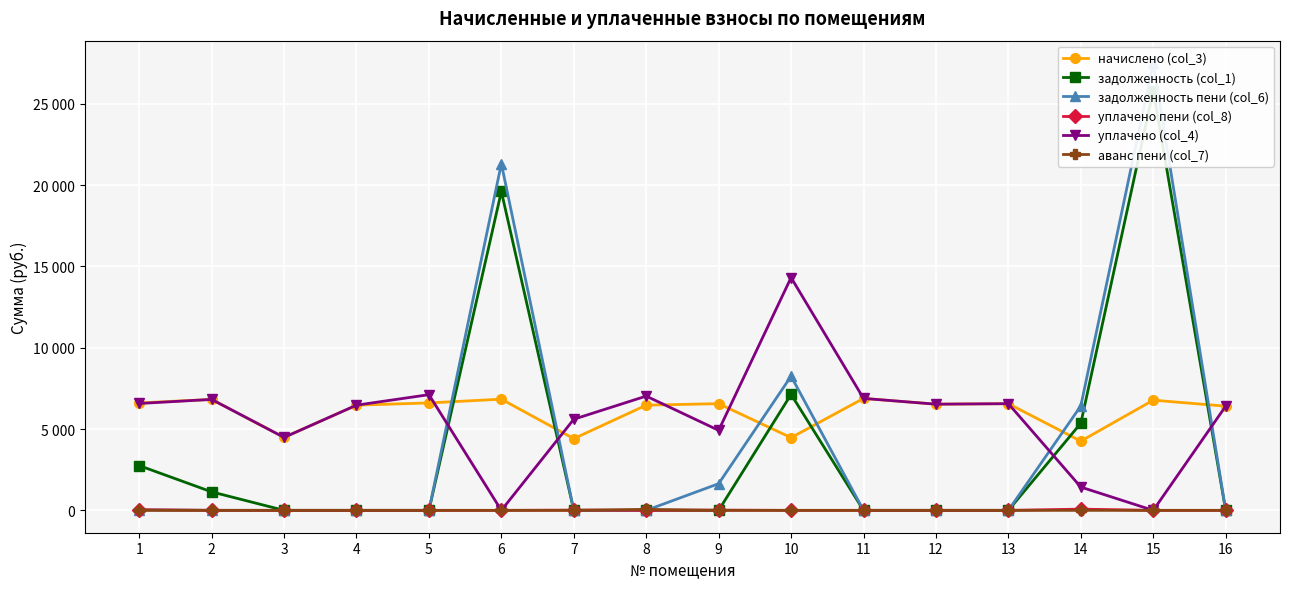

Reading left to right, list all the values displayed in this chart.

начислено (col_3): 1=6604.8	2=6819.8	3=4485.1	4=6466.6	5=6604.8	6=6835.2	7=4408.3	8=6466.6	9=6558.7	10=4469.8	11=6881.4	12=6528.0	13=6558.7	14=4254.7	15=6773.8	16=6405.1
задолженность (col_1): 1=2752.0	2=1136.6	3=0.0	4=0.0	5=0.0	6=19604.5	7=0.0	8=0.0	9=0.0	10=7129.5	11=0.0	12=0.0	13=0.0	14=5355.0	15=25806.4	16=0.0
задолженность пени (col_6): 1=34.8	2=0.0	3=0.0	4=0.0	5=0.0	6=21313.3	7=0.0	8=0.0	9=1639.7	10=8246.9	11=0.0	12=0.0	13=0.0	14=6418.7	15=27499.8	16=0.0
уплачено пени (col_8): 1=36.9	2=2.2	3=0.0	4=0.0	5=0.0	6=0.0	7=15.8	8=0.0	9=14.7	10=0.0	11=0.0	12=0.0	13=0.0	14=74.6	15=0.0	16=0.0
уплачено (col_4): 1=6570.0	2=6819.8	3=4485.1	4=6466.6	5=7112.2	6=0.0	7=5601.6	8=7023.6	9=4919.0	10=14311.9	11=6881.4	12=6528.0	13=6558.7	14=1431.5	15=0.0	16=6405.1
аванс пени (col_7): 1=0.0	2=0.0	3=0.0	4=0.0	5=0.0	6=0.0	7=0.0	8=61.1	9=0.0	10=0.0	11=0.0	12=0.0	13=0.0	14=0.0	15=0.0	16=0.0